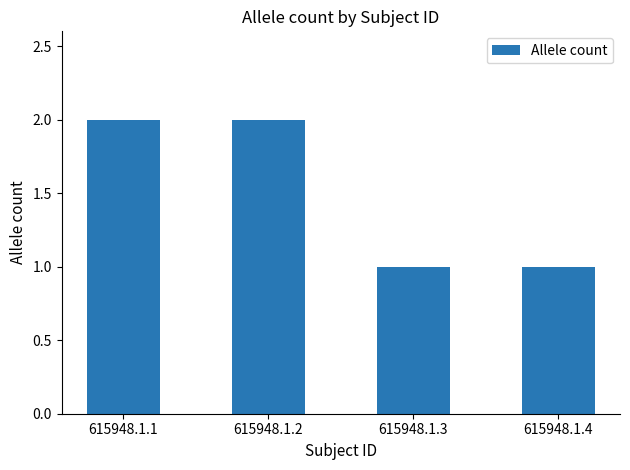

Does the chart contain stacked bars?

No